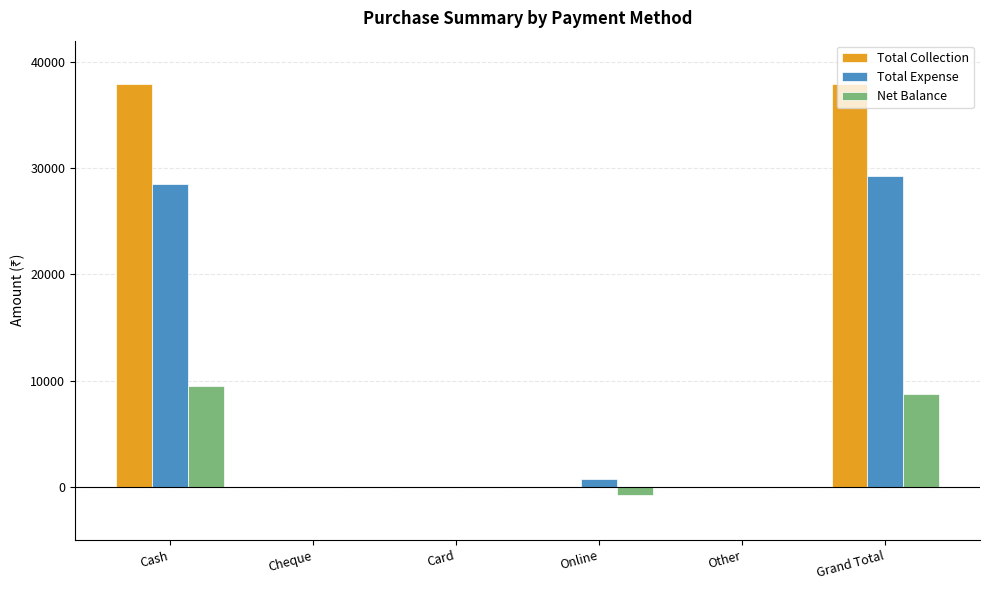

Between Cheque and Grand Total, which series saw the biggest shift?

Total Collection